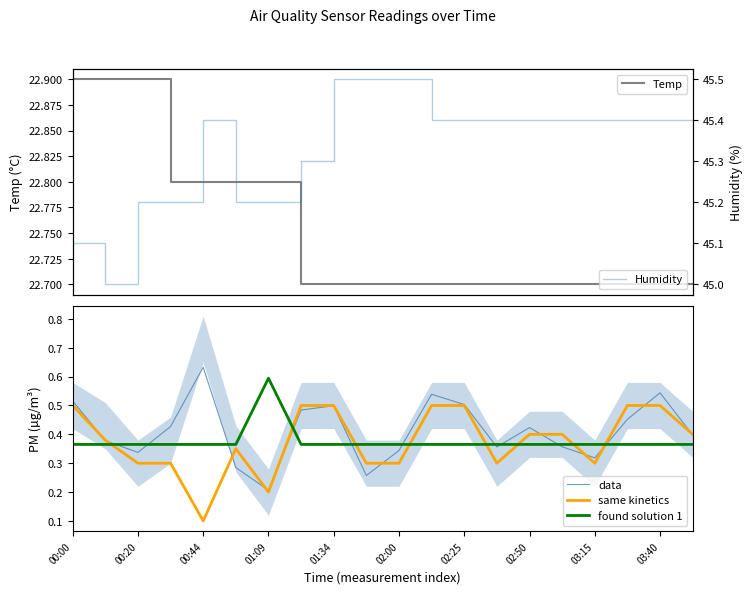

Is the value of found solution 1 at 02:50 greater than the value of data at 03:15?

Yes